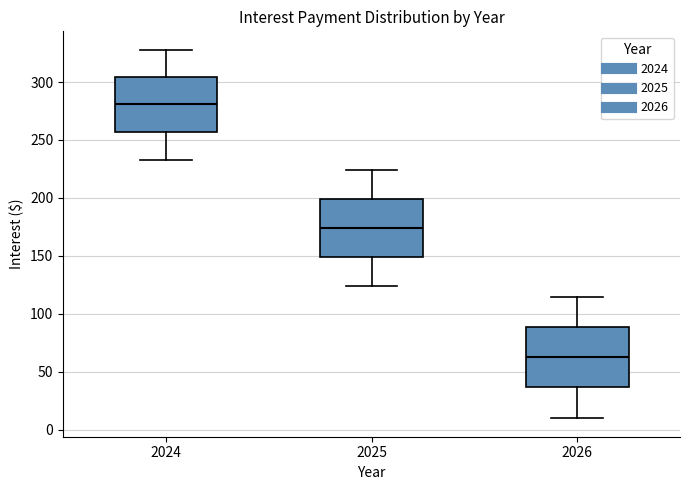

Reading left to right, transcribe this box plot: for each box, give where its median line is, the range the box spans, and where its two whiskers end, as read against the y-axis. The values are not printed on the chart, so give them approximately, as read against the axis.

2024: median 280, box 255 to 305, whiskers 235 to 330
2025: median 175, box 150 to 200, whiskers 125 to 225
2026: median 65, box 35 to 90, whiskers 10 to 115